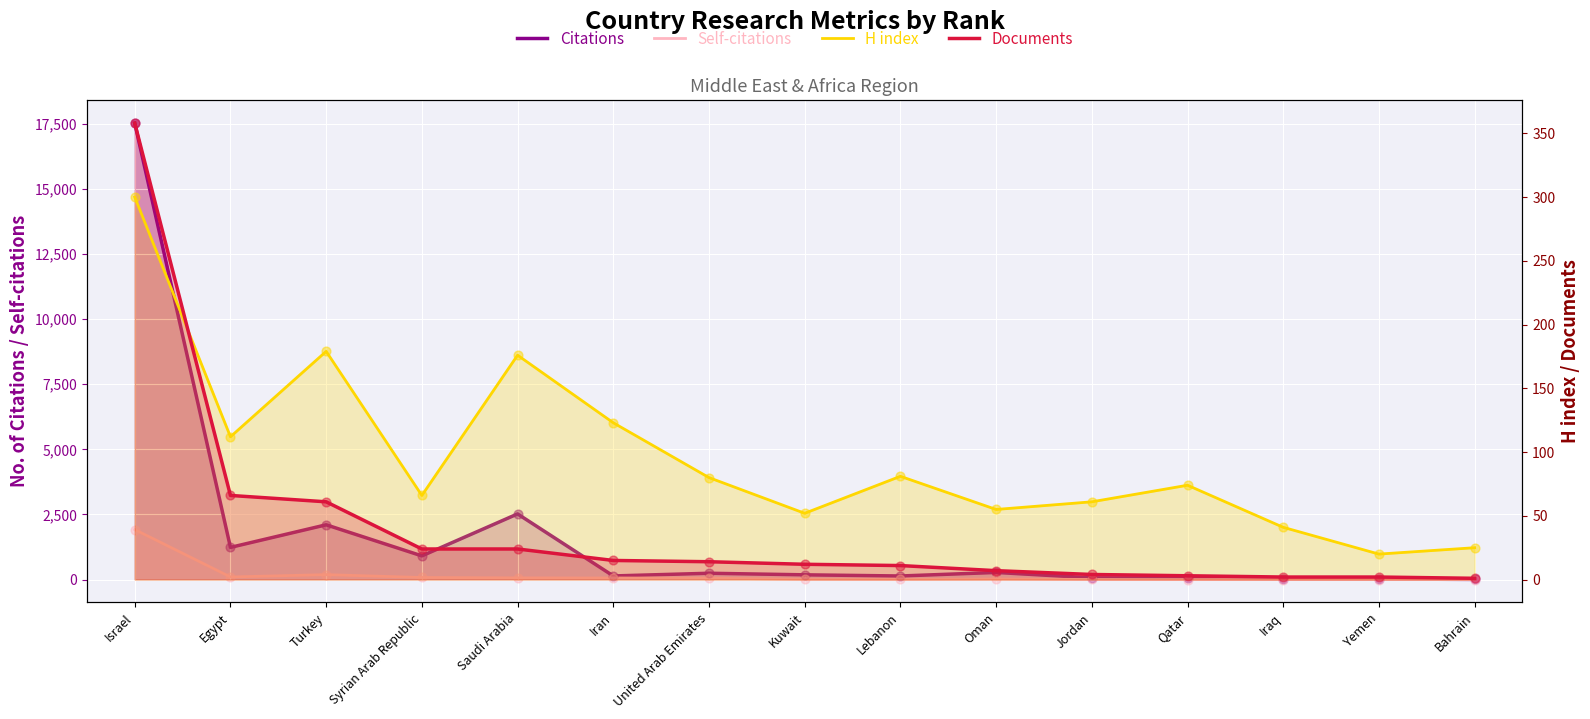

At how many categories does at least one series exceed 14887?

1